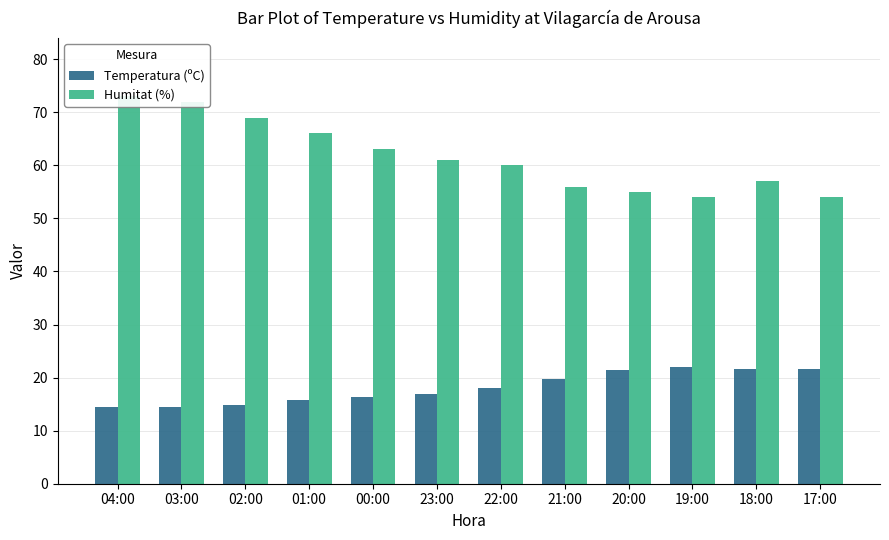

Read the Temperatura (ºC) value at 01:00.

15.7